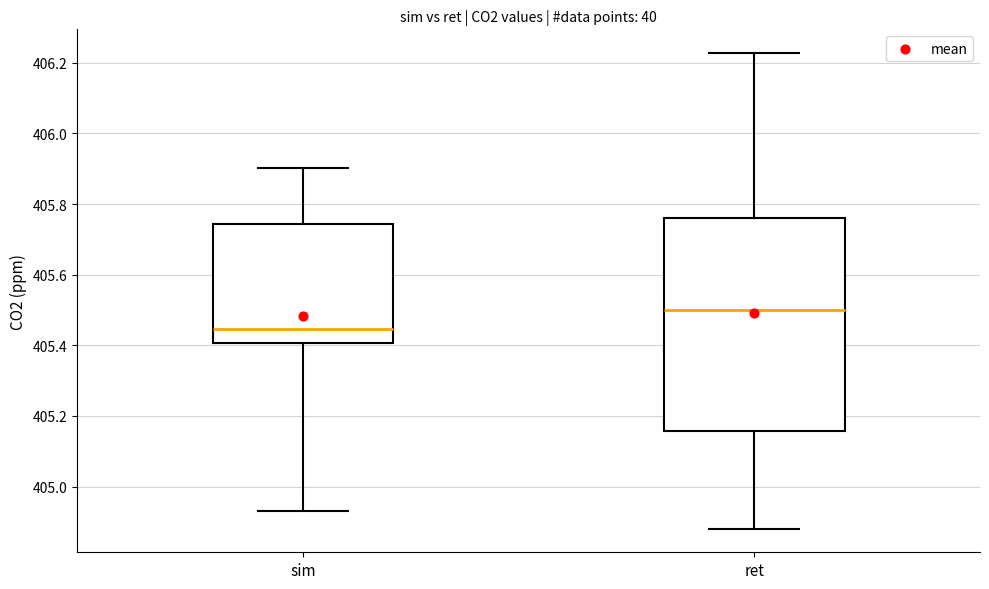

Which box's median line is the highest?

ret